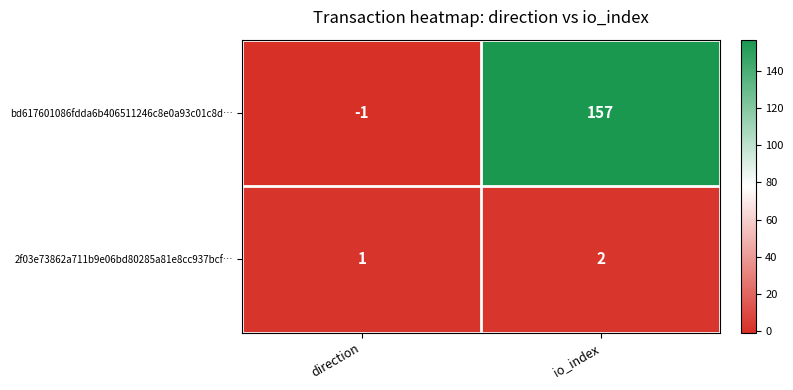

What is the difference between the highest and lowest values at io_index?

155